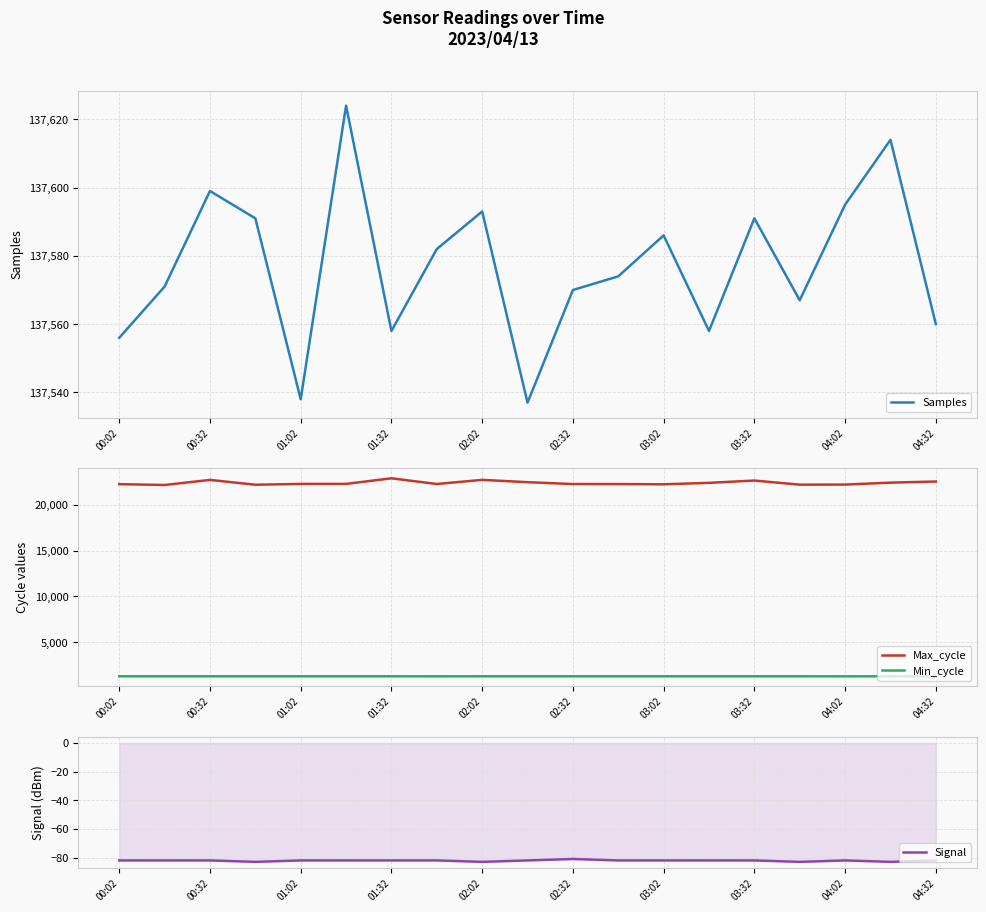

The Signal series shows -139 at 02:32. True or false?

False